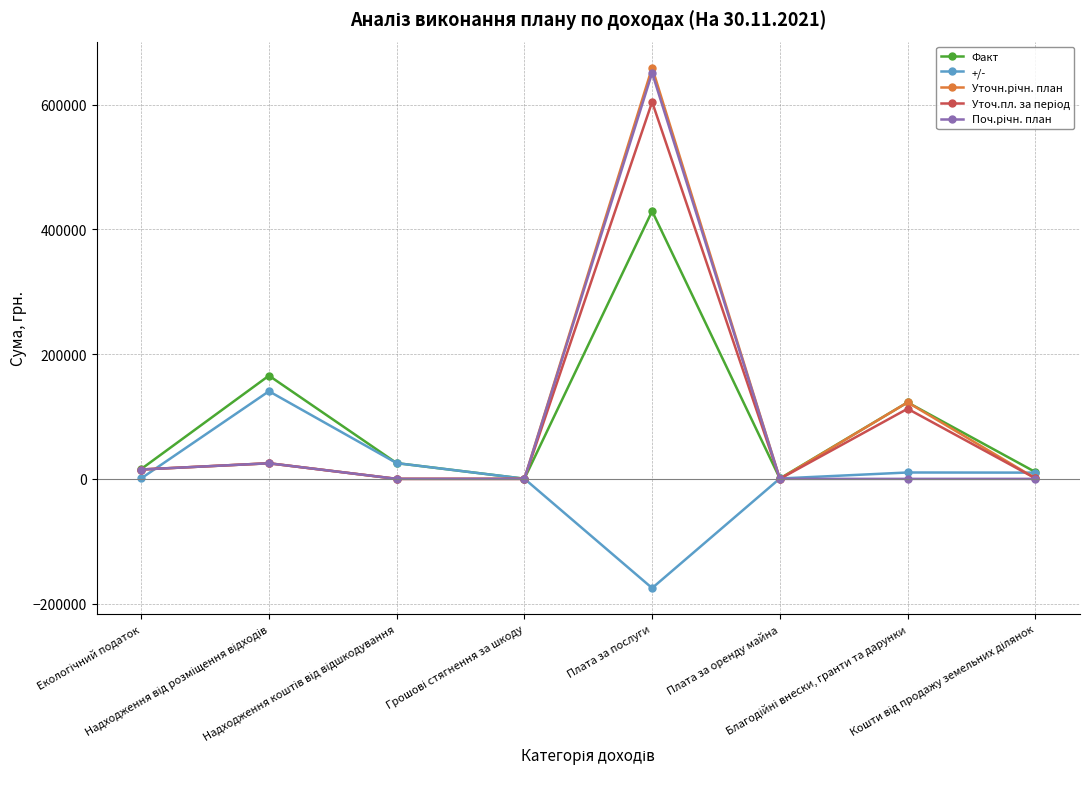

At which category is the sum across all series the highest?

Плата за послуги